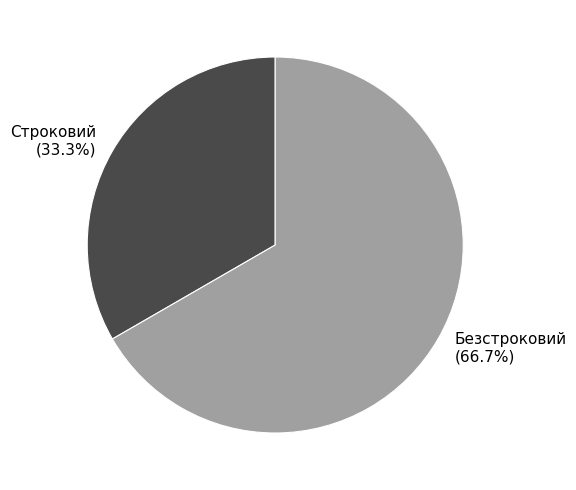

The Строковий slice represents 41% of the pie. True or false?

False